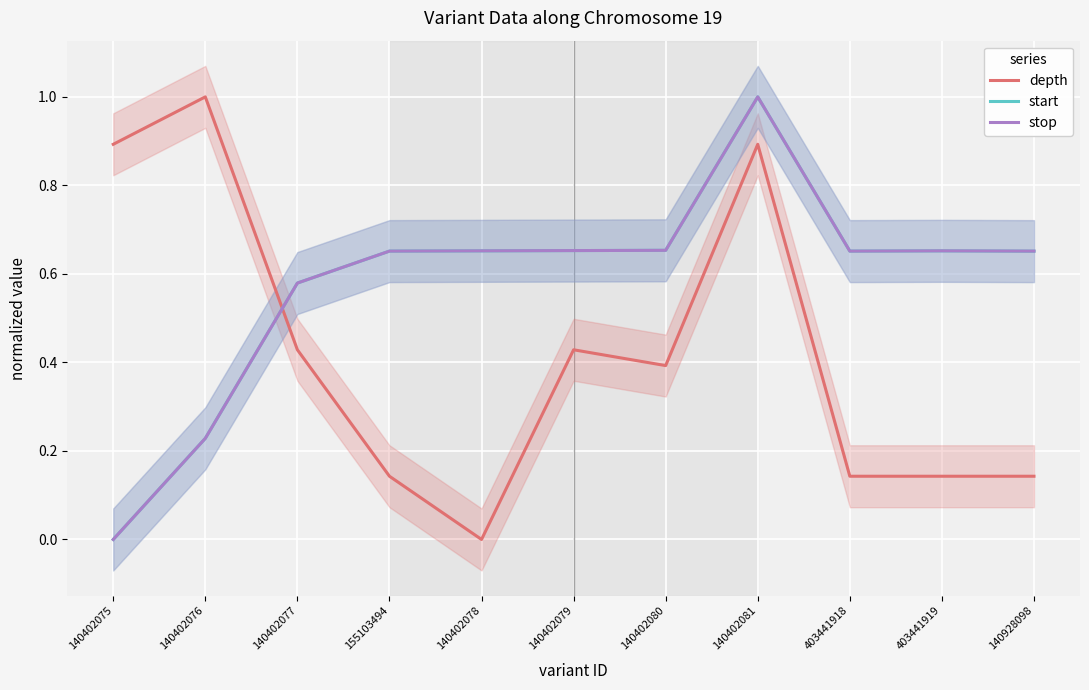

True or false: depth has a value of 0.2 at 155103494.

False